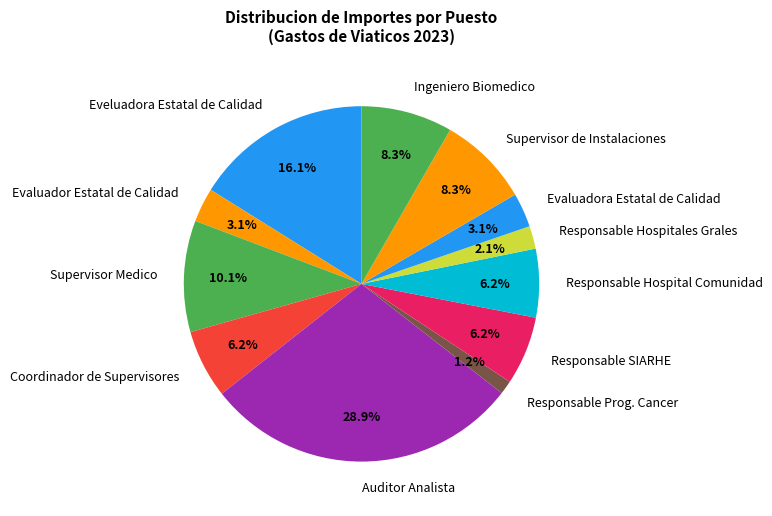

Which has a higher value, Responsable SIARHE or Eveluadora Estatal de Calidad?

Eveluadora Estatal de Calidad